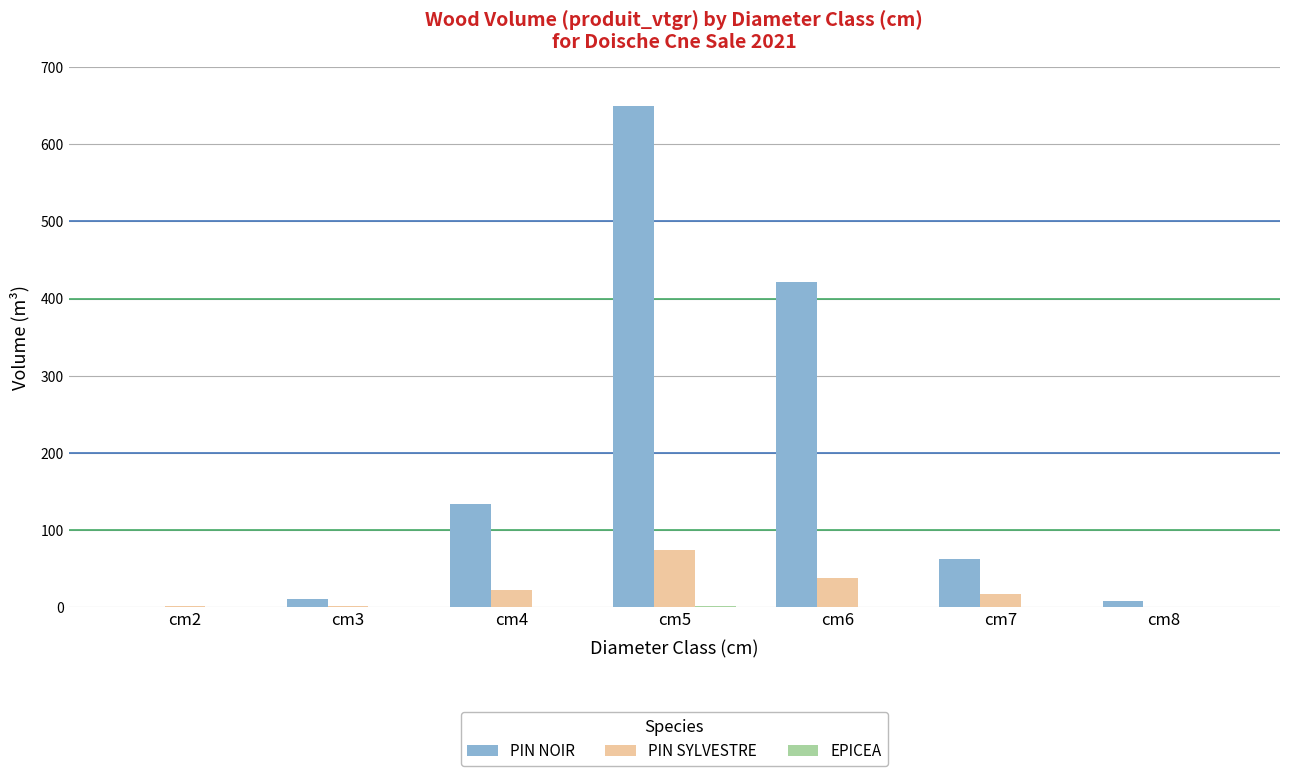

Is the value of PIN SYLVESTRE at cm6 greater than the value of PIN NOIR at cm8?

Yes